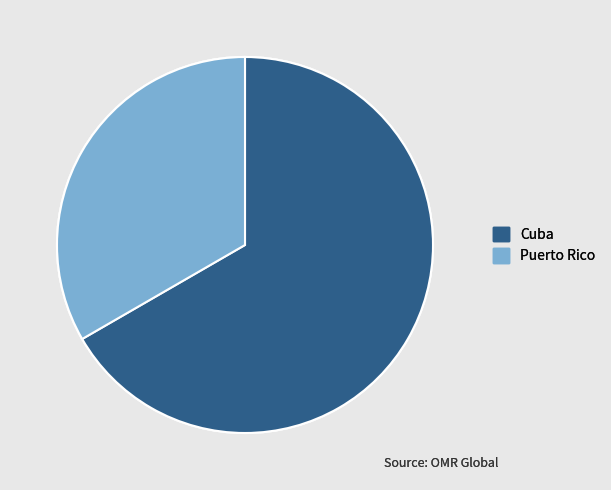

Rank the categories by value from highest to lowest.

Cuba, Puerto Rico